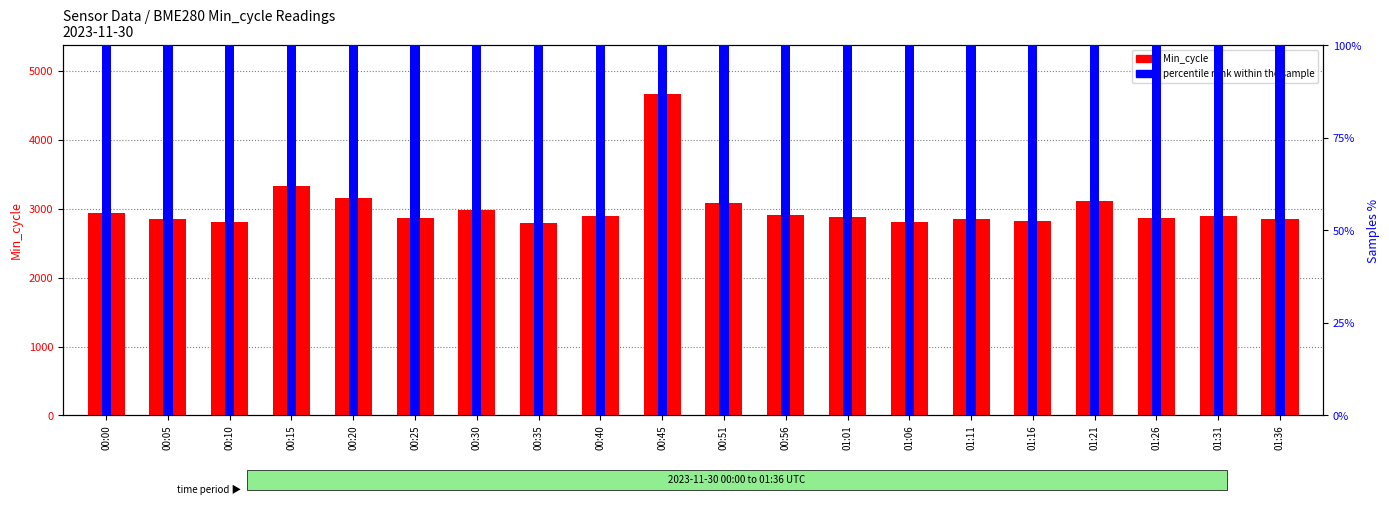

Reading right to left, transcribe all the data shown in this chart.

Min_cycle: 2855	2894	2868	3118	2823	2856	2808	2887	2916	3089	4672	2892	2787	2989	2870	3154	3327	2806	2847	2936
percentile rank within the sample: 100	100	100	100	100	100	100	100	100	100	100	100	100	100	100	100	100	100	100	100